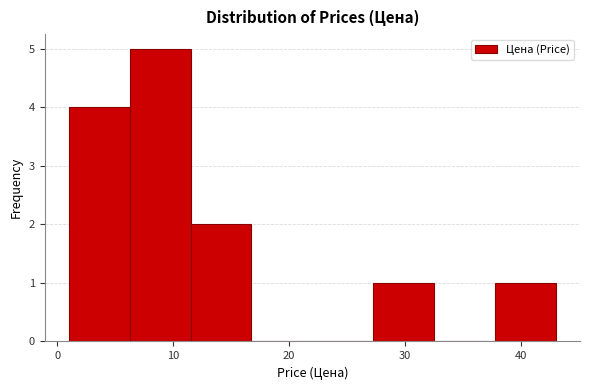

How tall is the bar that spans 6 to 12 on the x-axis? Neither the bar edges nor the heights are printed on the chart, so give them approximately, as read against the axes.

5